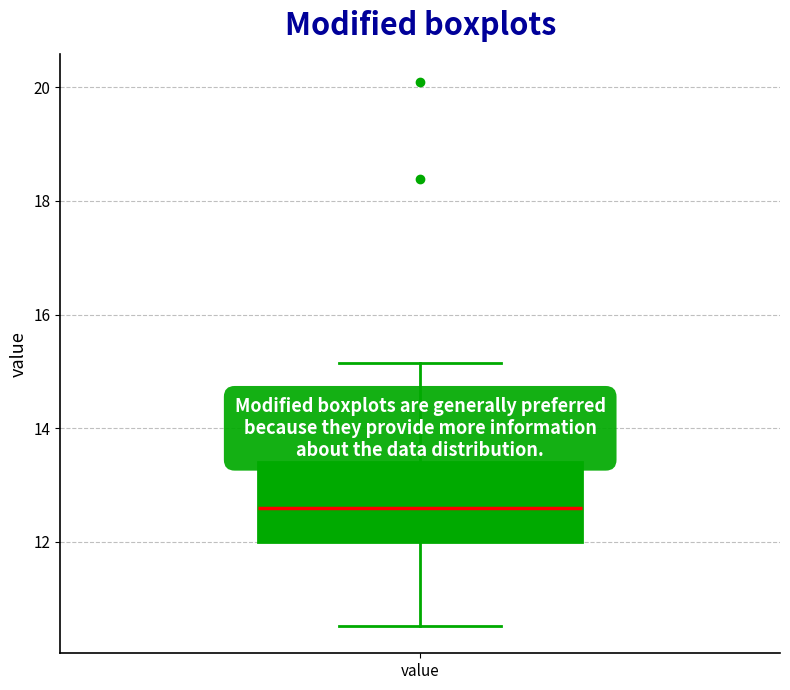

Read this box plot against the y-axis: the position of the median line, the range covered by the box, and the ends of both whiskers. The values are not printed on the chart, so give them approximately, as read against the axis.

median 12.6, box 12.0 to 13.4, whiskers 10.6 to 15.2